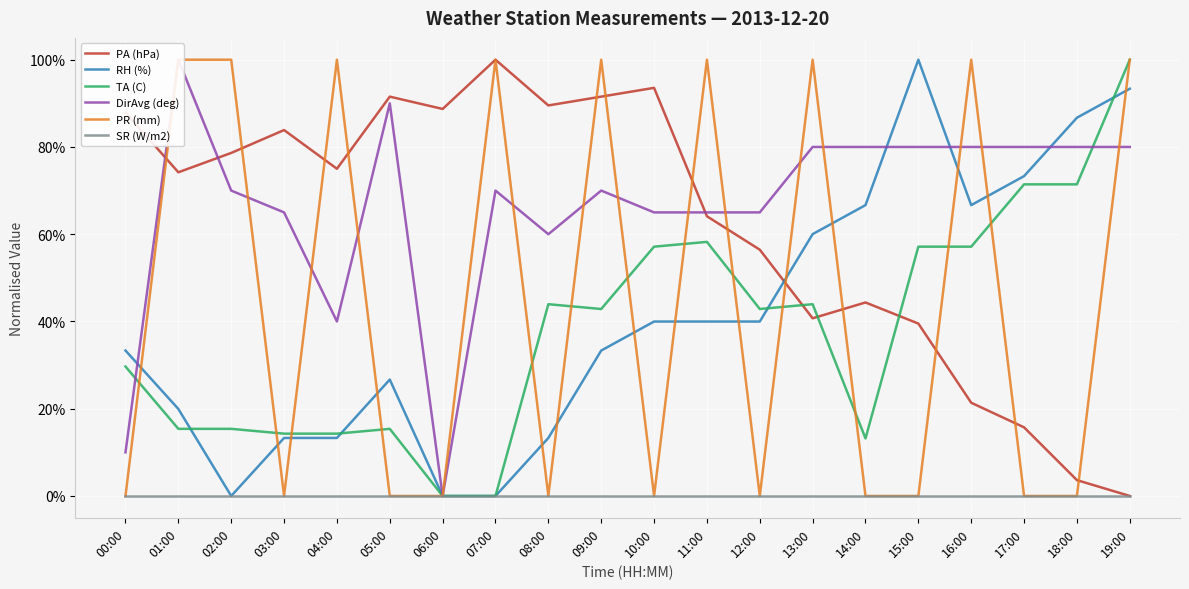

True or false: PA (hPa) has a value of 0.8 at 03:00.

True